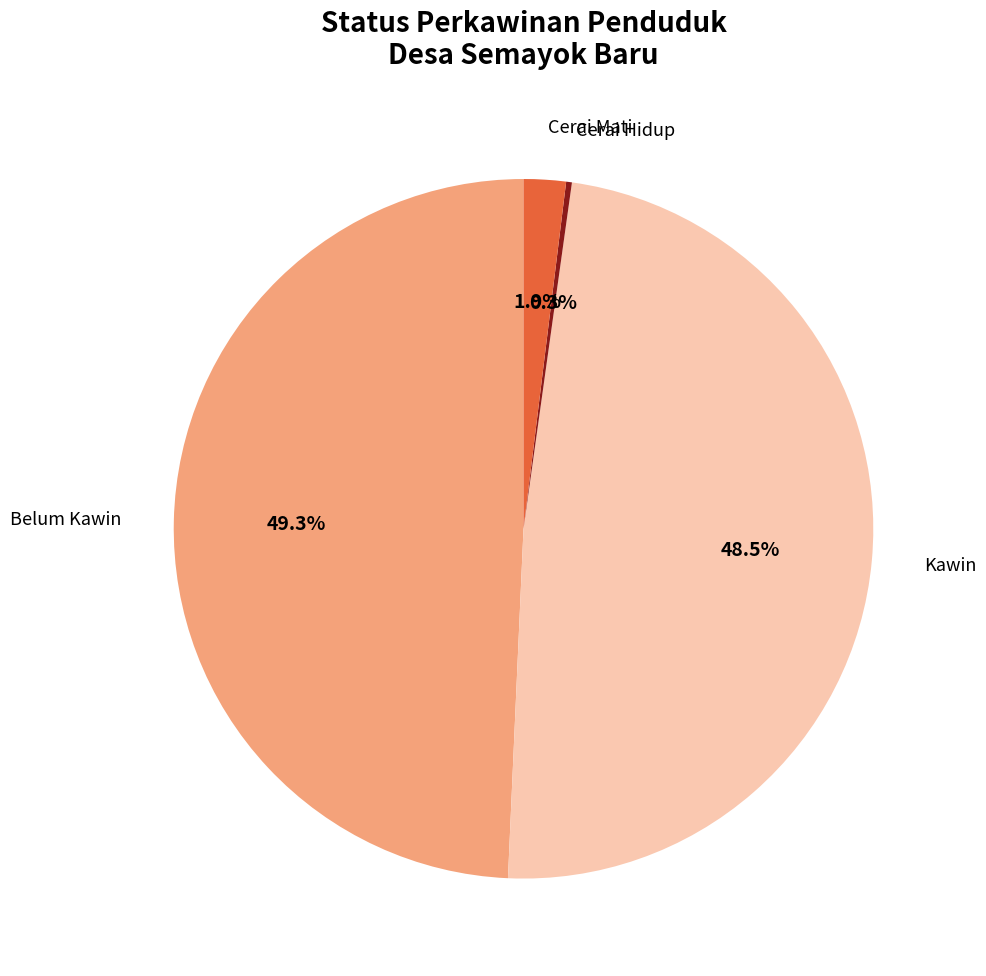

Is there any slice that represents more than half of the pie?

No